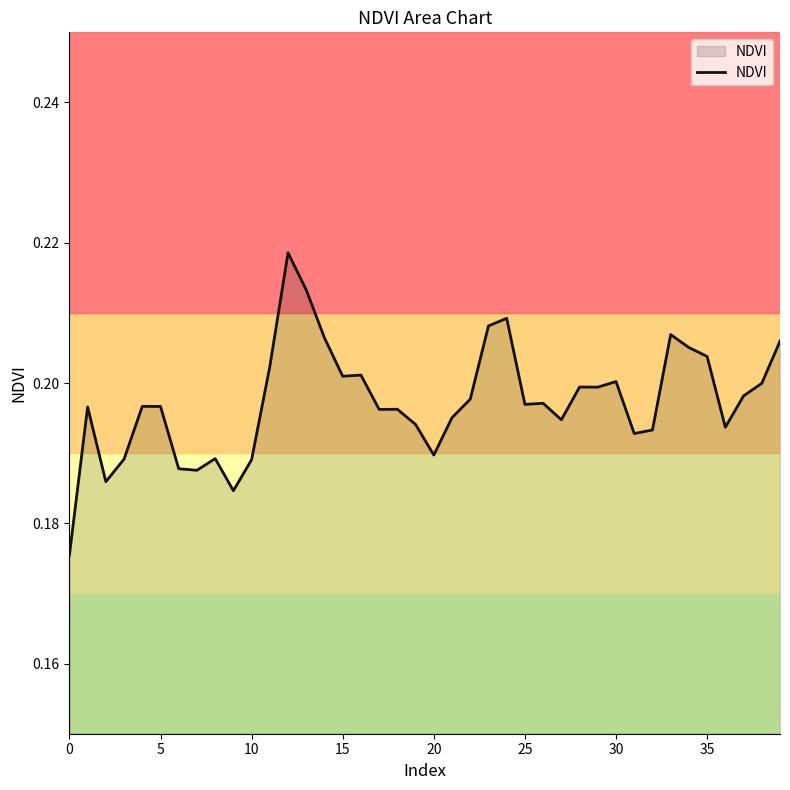

How many lines are shown in the chart?

1